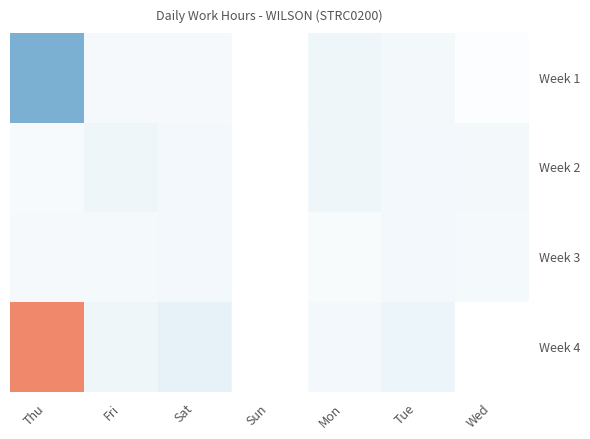

Reading right to left, extract all data points from this chart.

Week 1: Wed=11.9	Tue=11.8	Mon=11.7	Sun=0.0	Sat=11.8	Fri=11.8	Thu=9.5
Week 2: Wed=11.8	Tue=11.7	Mon=11.7	Sun=0.0	Sat=11.7	Fri=11.7	Thu=11.8
Week 3: Wed=11.8	Tue=11.7	Mon=11.8	Sun=0.0	Sat=11.7	Fri=11.8	Thu=11.8
Week 4: Wed=0.0	Tue=11.6	Mon=11.7	Sun=0.0	Sat=11.5	Fri=11.7	Thu=16.4